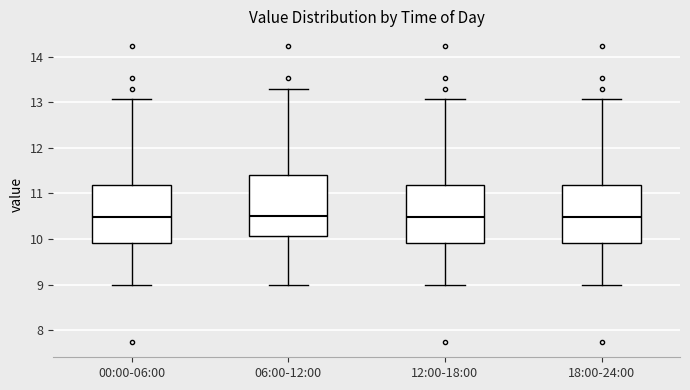

Reading left to right, transcribe this box plot: for each box, give where its median line is, the range the box spans, and where its two whiskers end, as read against the y-axis. The values are not printed on the chart, so give them approximately, as read against the axis.

00:00-06:00: median 10.5, box 9.9 to 11.2, whiskers 9.0 to 13.1
06:00-12:00: median 10.5, box 10.1 to 11.4, whiskers 9.0 to 13.3
12:00-18:00: median 10.5, box 9.9 to 11.2, whiskers 9.0 to 13.1
18:00-24:00: median 10.5, box 9.9 to 11.2, whiskers 9.0 to 13.1